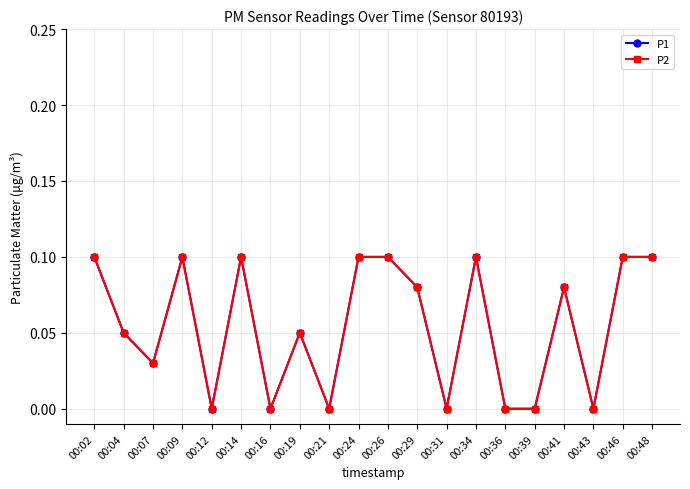

True or false: P2 and P1 cross at least once.

False